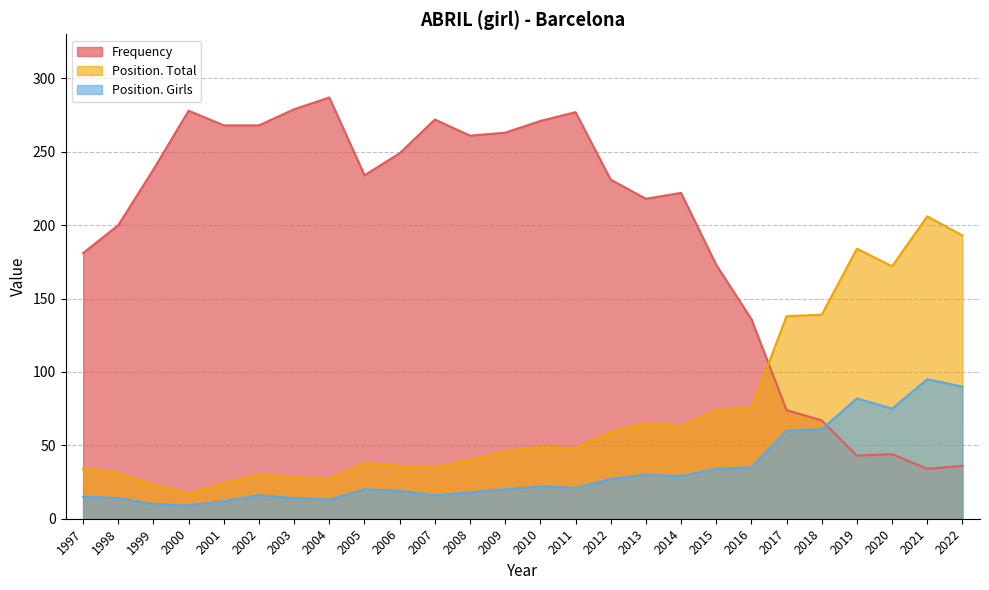

In Frequency, how many points are higher than both neighbors (excluding endpoints)?

6